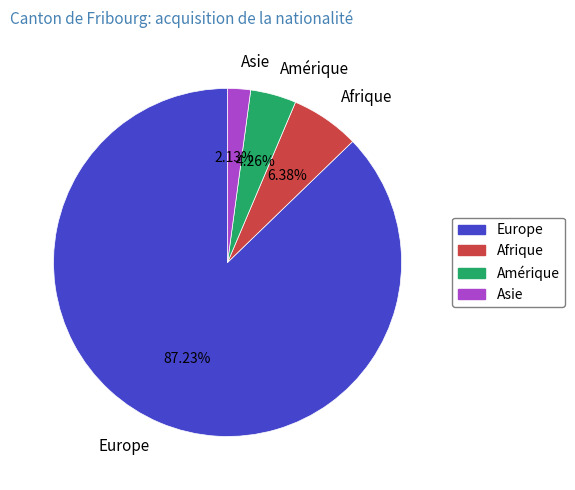

What is the largest slice in the pie chart?

Europe